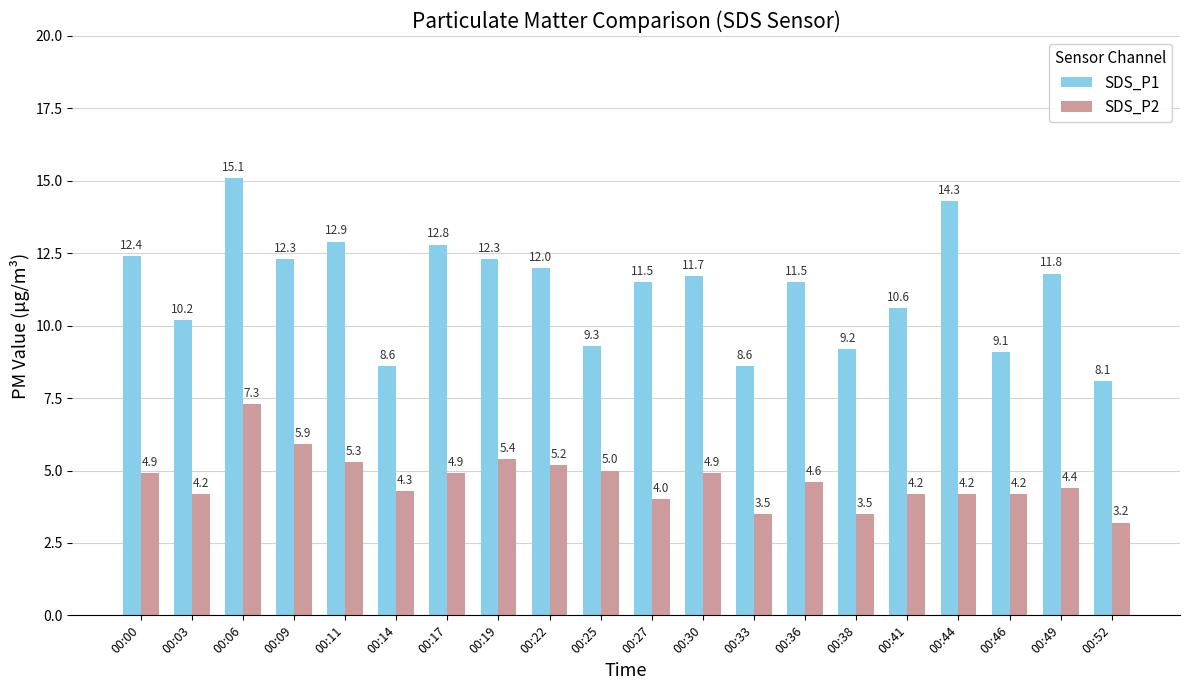

How many groups of bars are there?

20